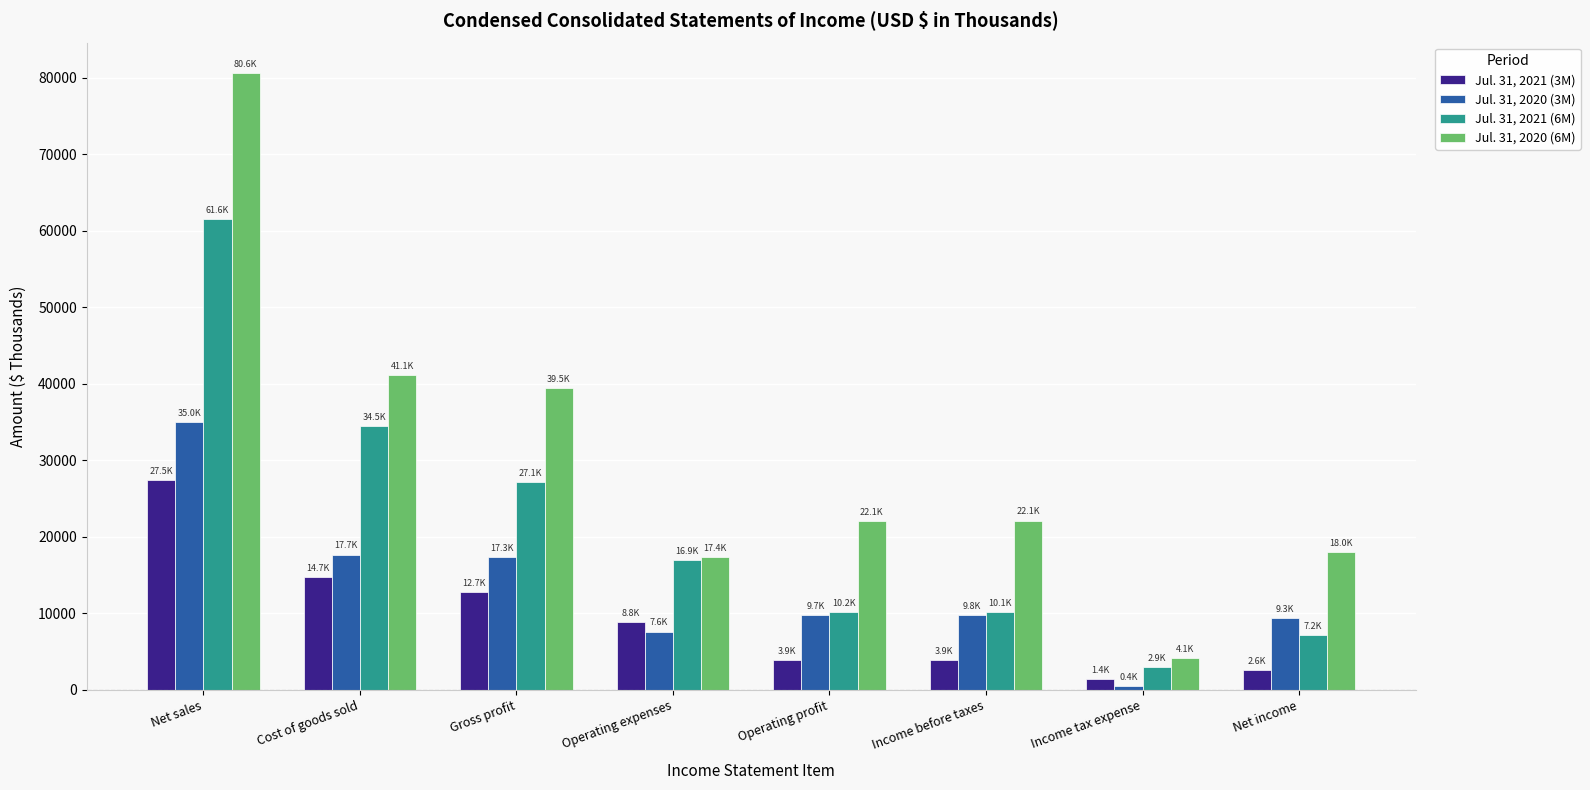

What position from the left is Operating profit?

5